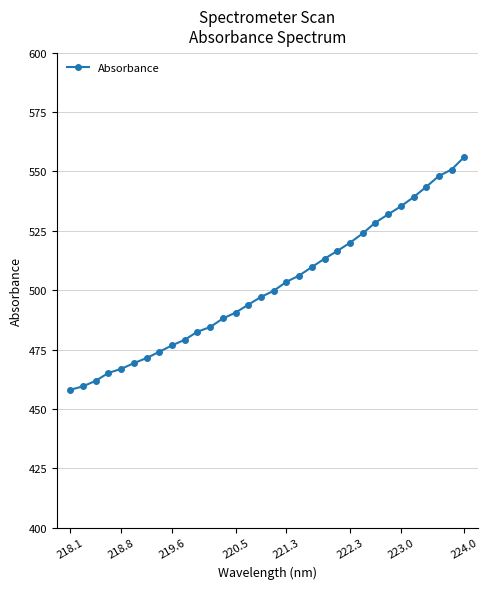

What is the value of the 2nd point from the left?

459.6